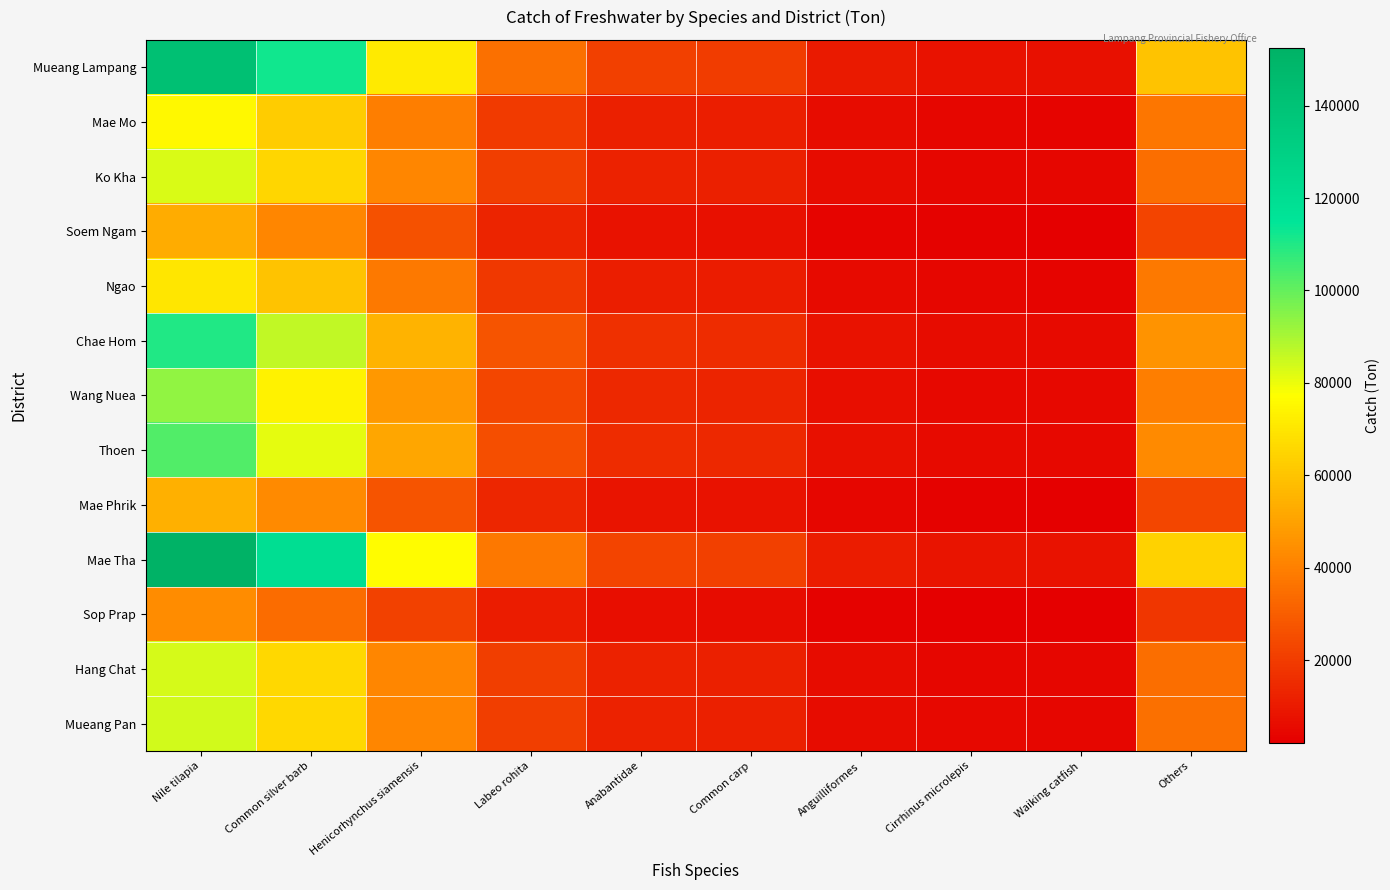

What is the difference between the highest and lowest values at Common carp?

15276